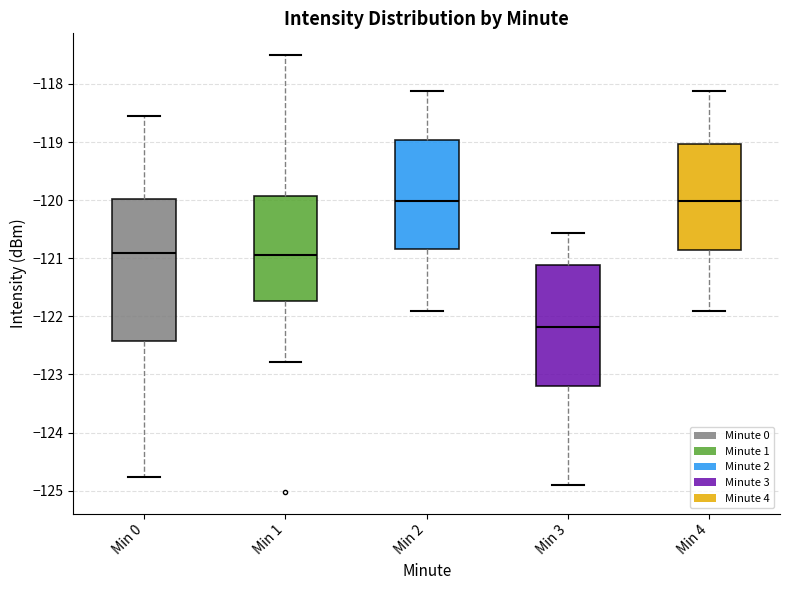

Reading left to right, read every box against the y-axis: the position of its median line, the range the box covers, and the ends of its whiskers. The values are not printed on the chart, so give them approximately, as read against the axis.

Min 0: median -120.9, box -122.4 to -120.0, whiskers -124.8 to -118.6
Min 1: median -120.9, box -121.7 to -119.9, whiskers -122.8 to -117.5
Min 2: median -120.0, box -120.8 to -119.0, whiskers -121.9 to -118.1
Min 3: median -122.2, box -123.2 to -121.1, whiskers -124.9 to -120.6
Min 4: median -120.0, box -120.9 to -119.0, whiskers -121.9 to -118.1